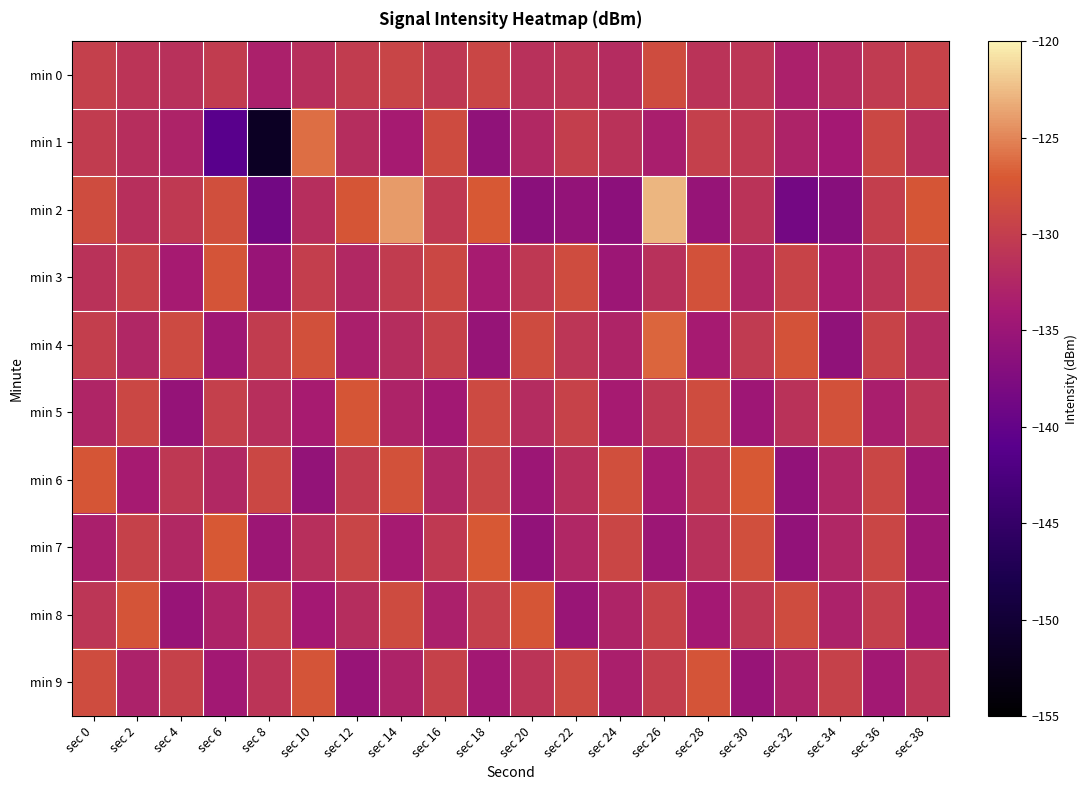

At which category is the sum across all series the highest?

sec 26